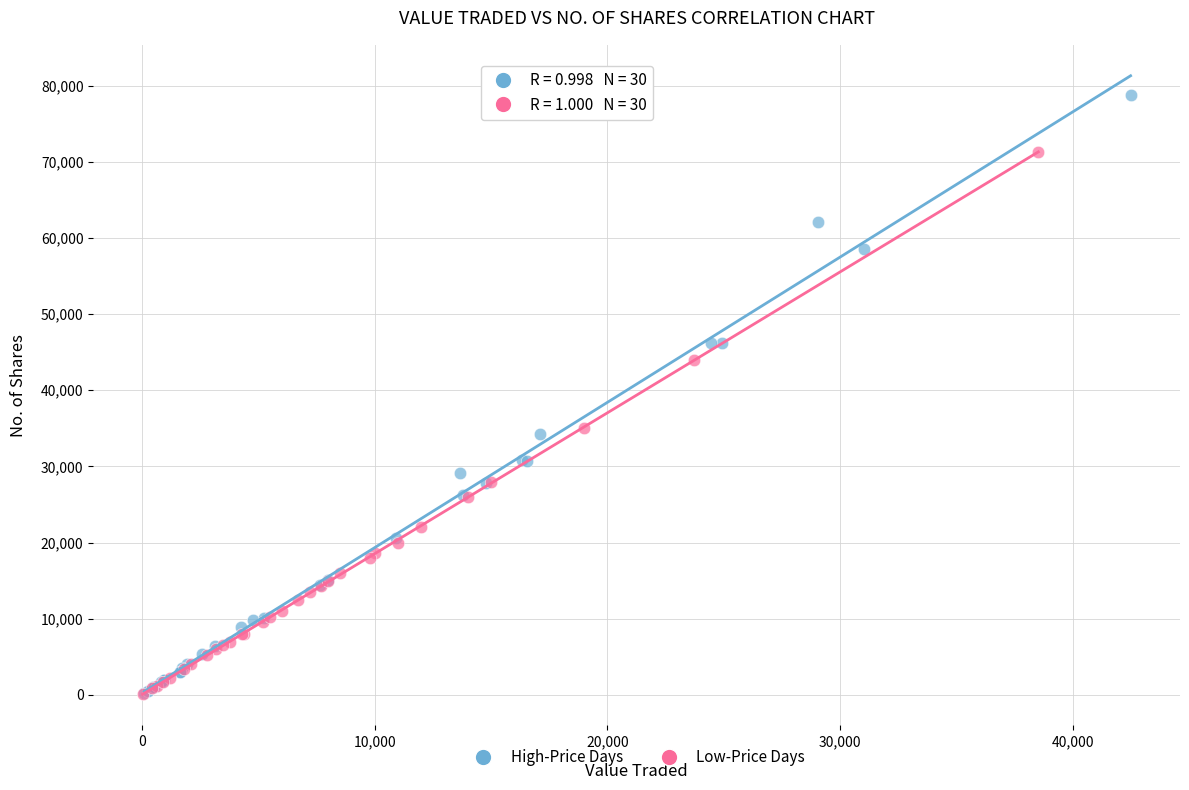

Which series has the widest spread of Y values?

High-Price Days